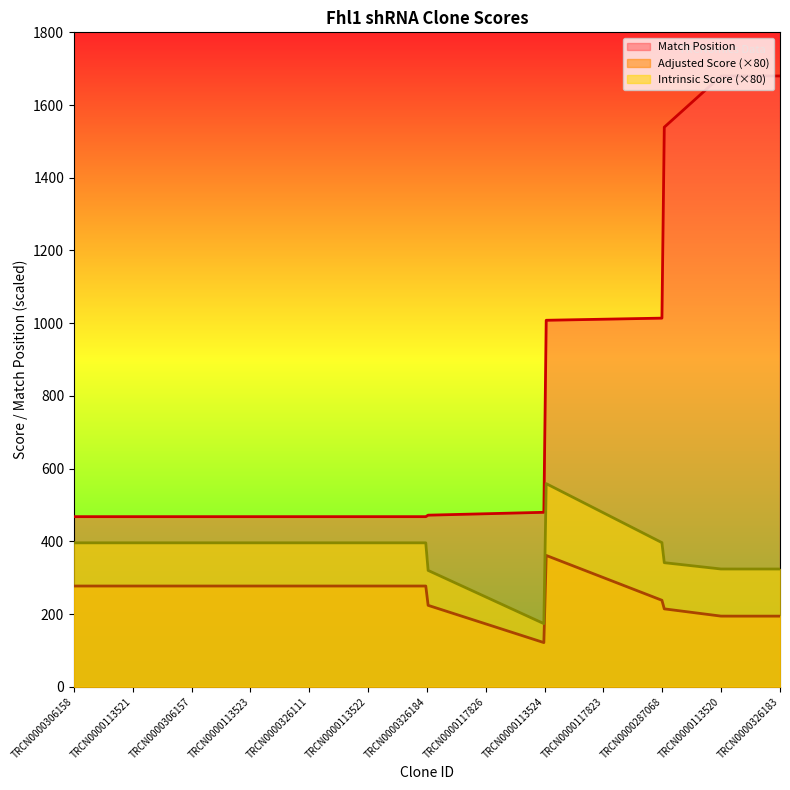

List the series in order of their peak value, lowest first.

Adjusted Score (×80), Intrinsic Score (×80), Match Position